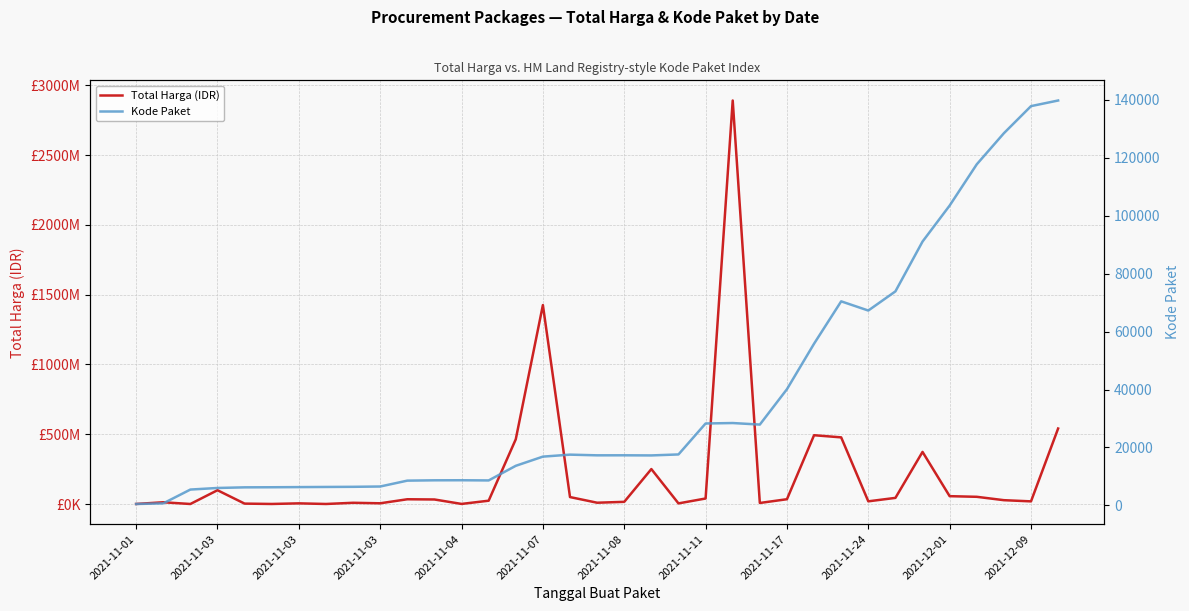

What is the sum of all Kode Paket values?

1313182